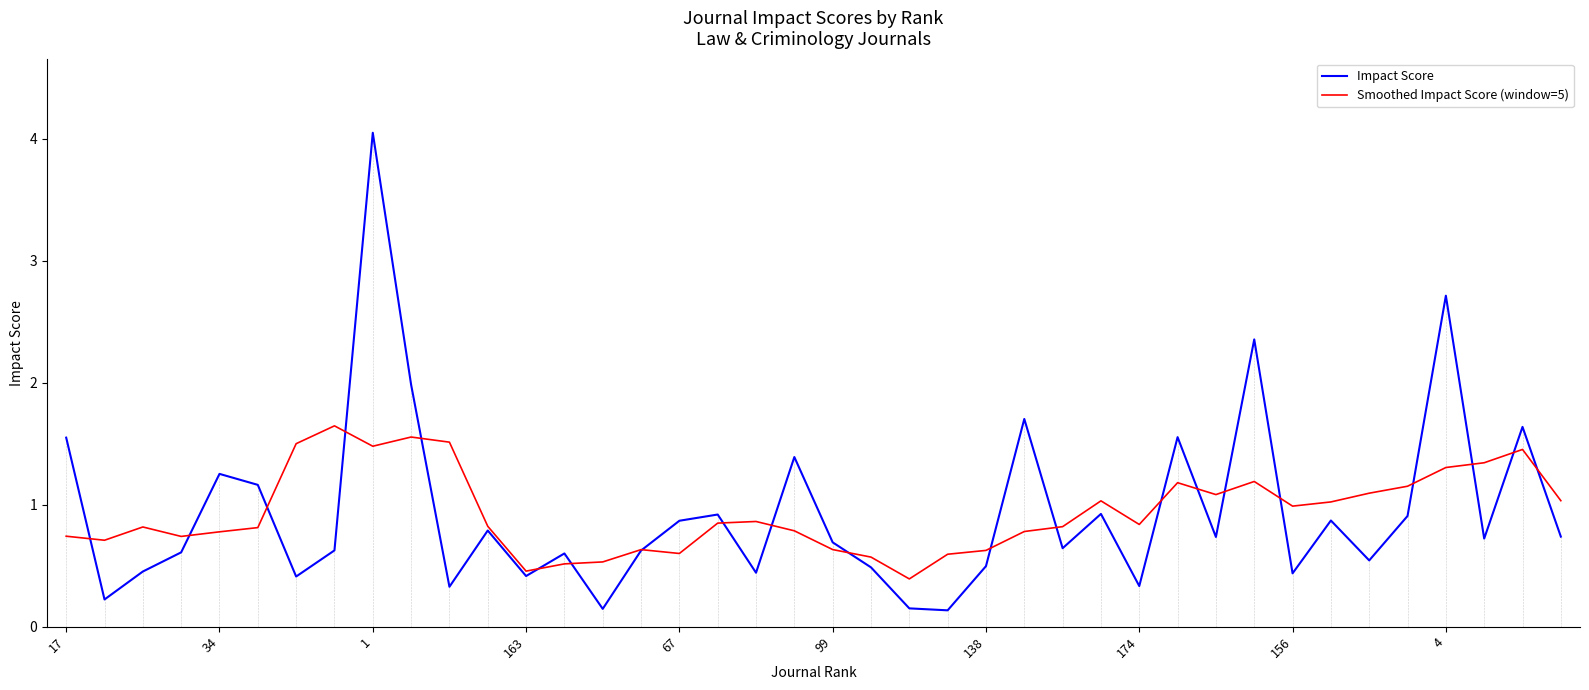

What is the lowest value of the Smoothed Impact Score (window=5) series?

0.4